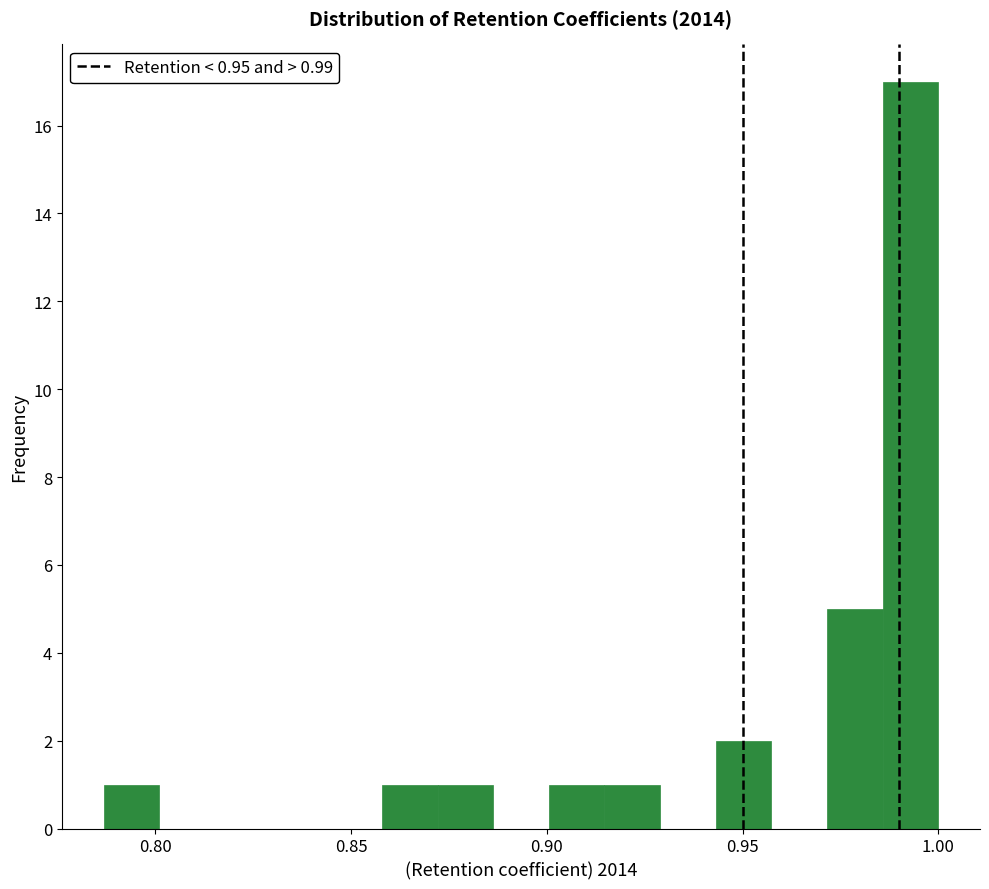

Around what value on the x-axis is the tallest bar? Give the approximate position of its centre, as read against the axis.

0.995